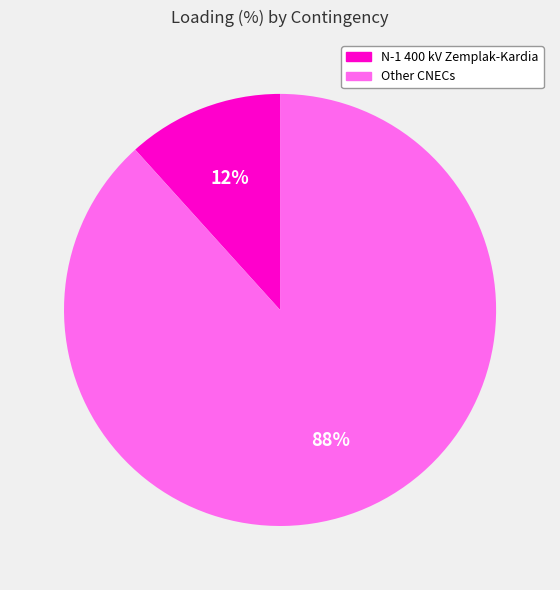

To the nearest percent, what is the average slice percentage?

50%